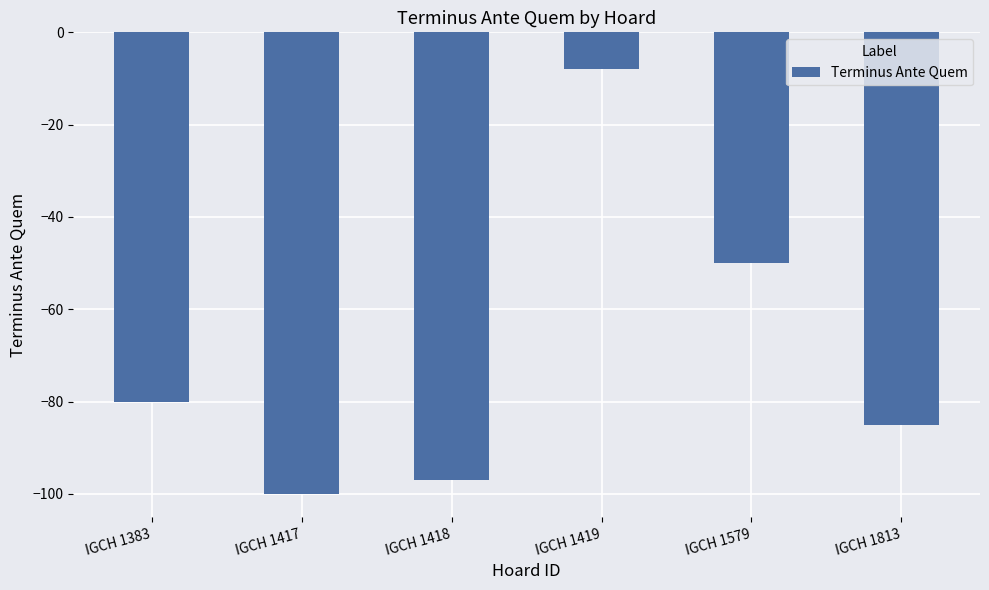

List the labels in order of value, largest first.

IGCH 1419, IGCH 1579, IGCH 1383, IGCH 1813, IGCH 1418, IGCH 1417